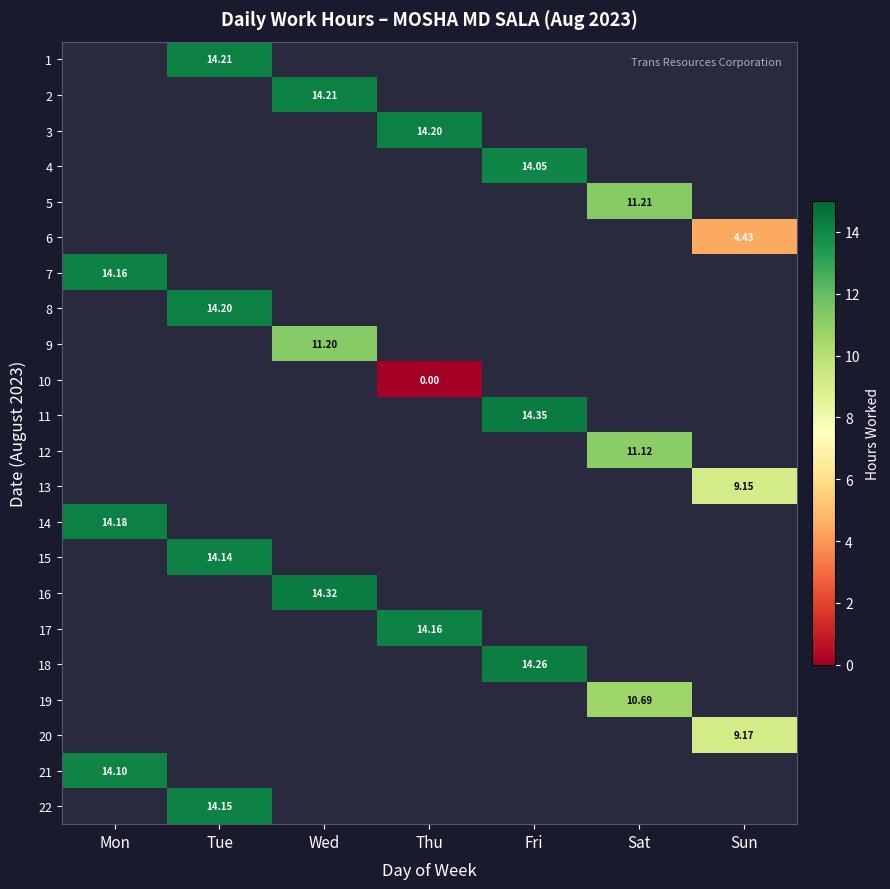

Which has a higher value, Thu or Mon?

Mon